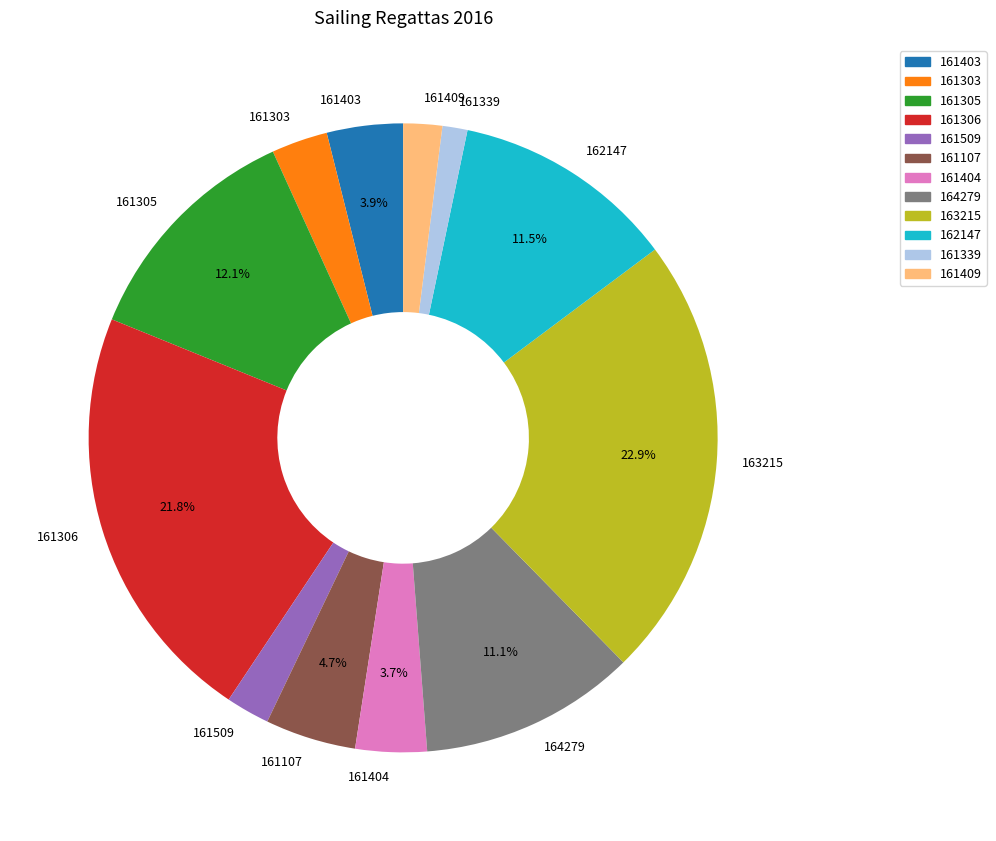

What is the smallest slice in the pie chart?

161339